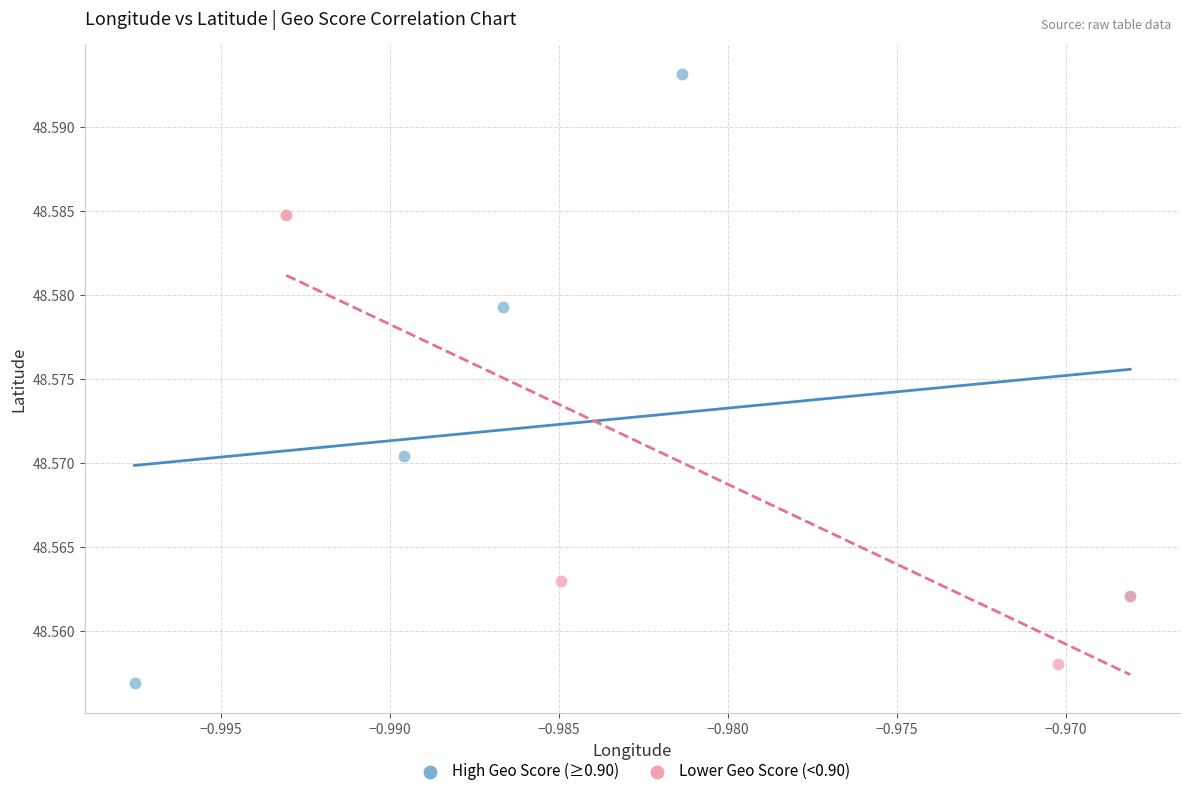

Which series reaches the minimum Y coordinate?

High Geo Score (≥0.90)